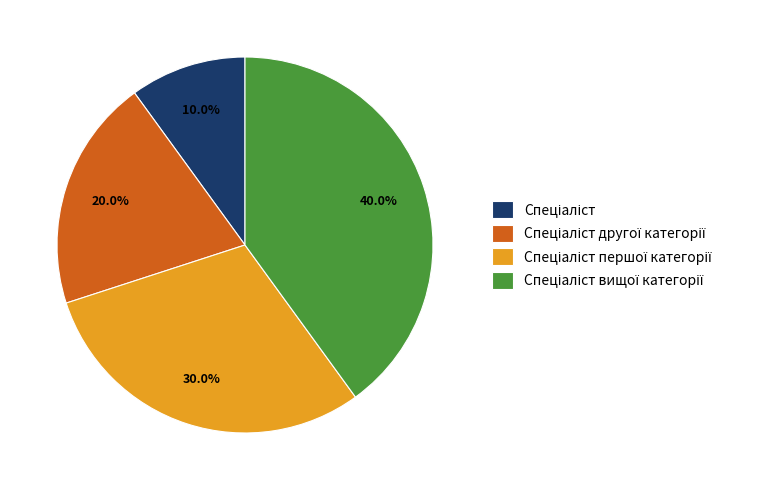

Is there a majority slice in this chart?

No